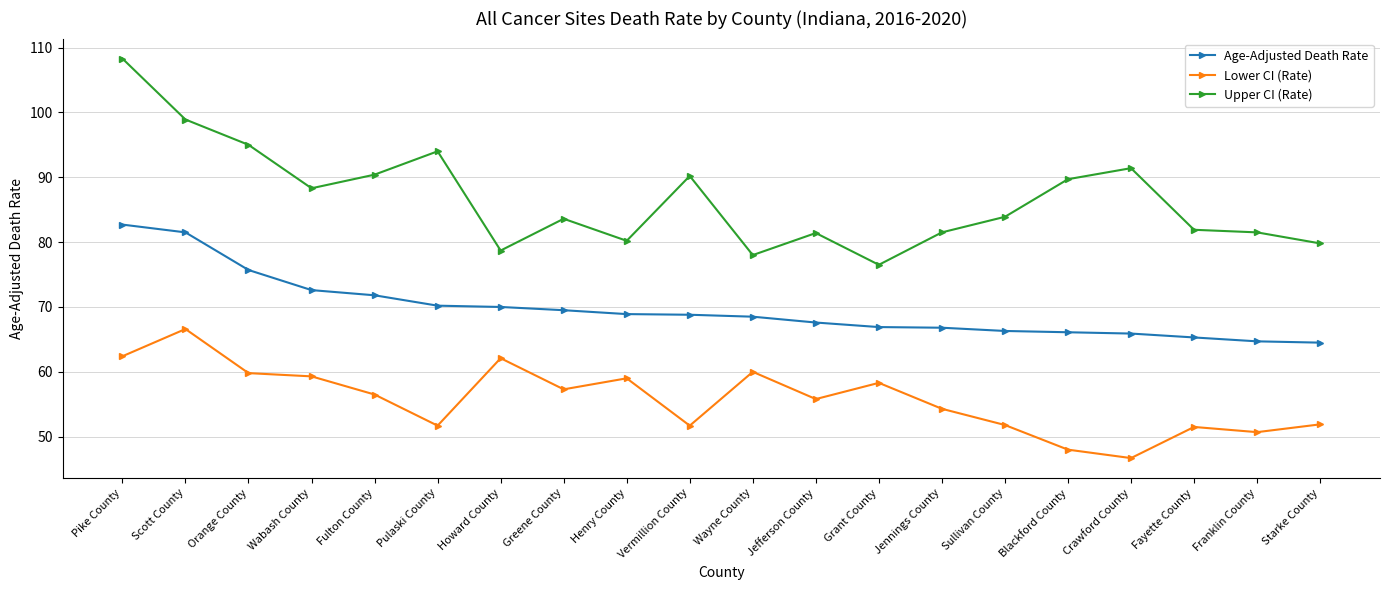

List the series in order of their overall mean, lowest first.

Lower CI (Rate), Age-Adjusted Death Rate, Upper CI (Rate)